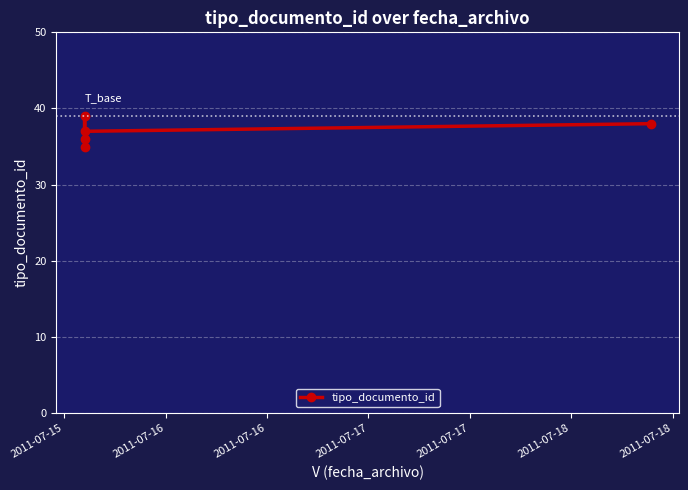

Approximately how many times larger is the value at 2011-07-15 compared to 2011-07-17?

0.9